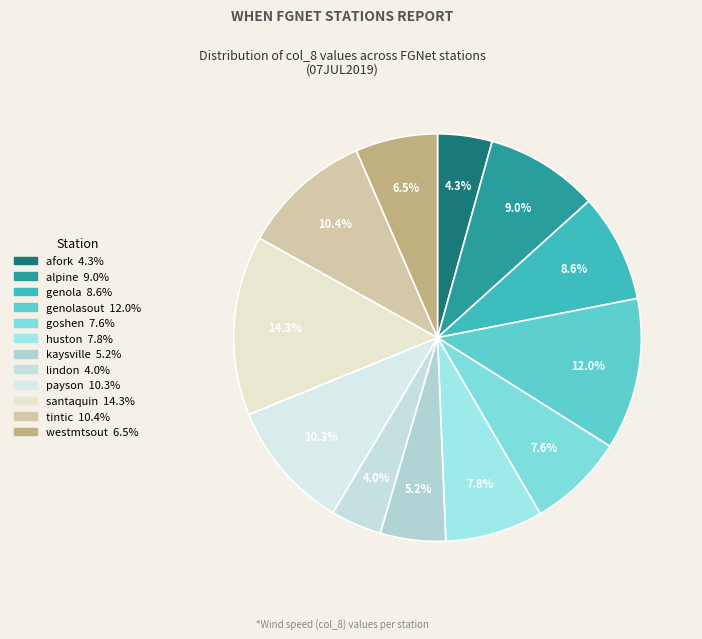

How many slices are in this pie chart?

12